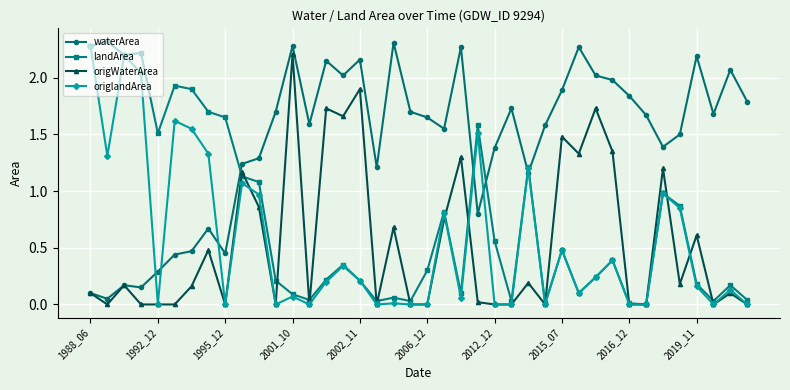

True or false: origWaterArea and origlandArea intersect in this chart.

True